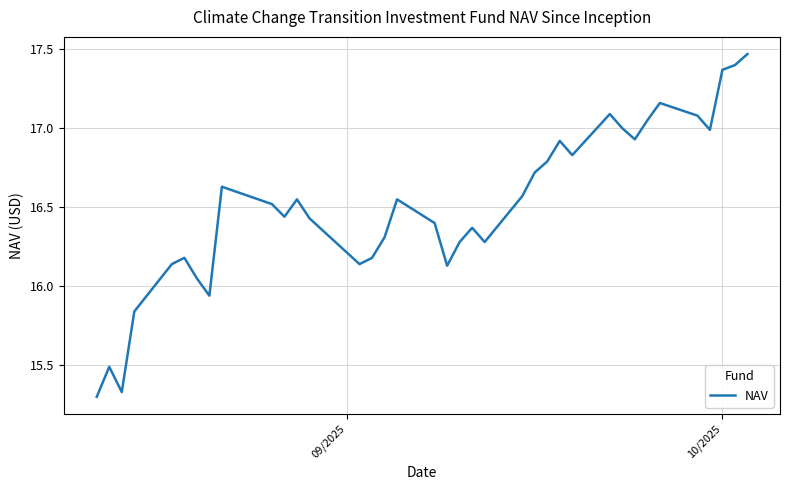

How many interior local peaks (higher than both neighbors) does the data have?

9